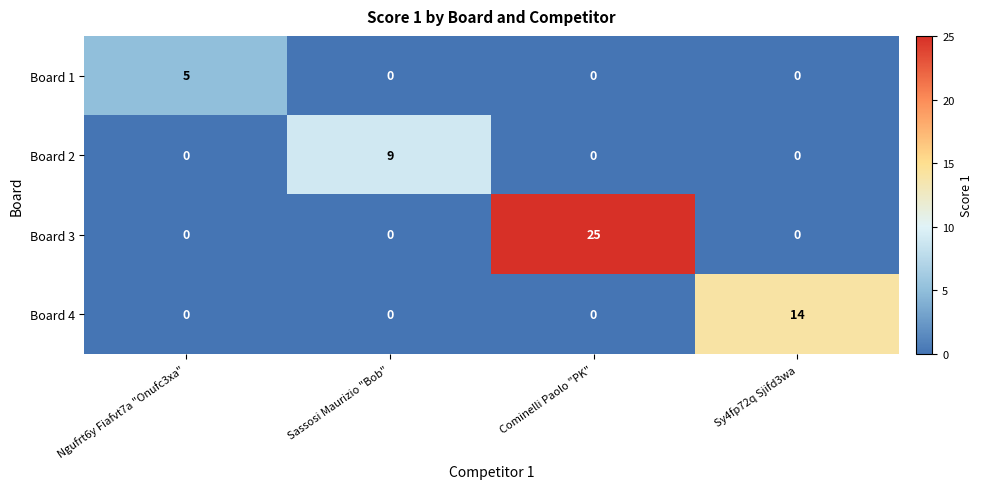

How many Board 2 values are between 0 and 9?

4